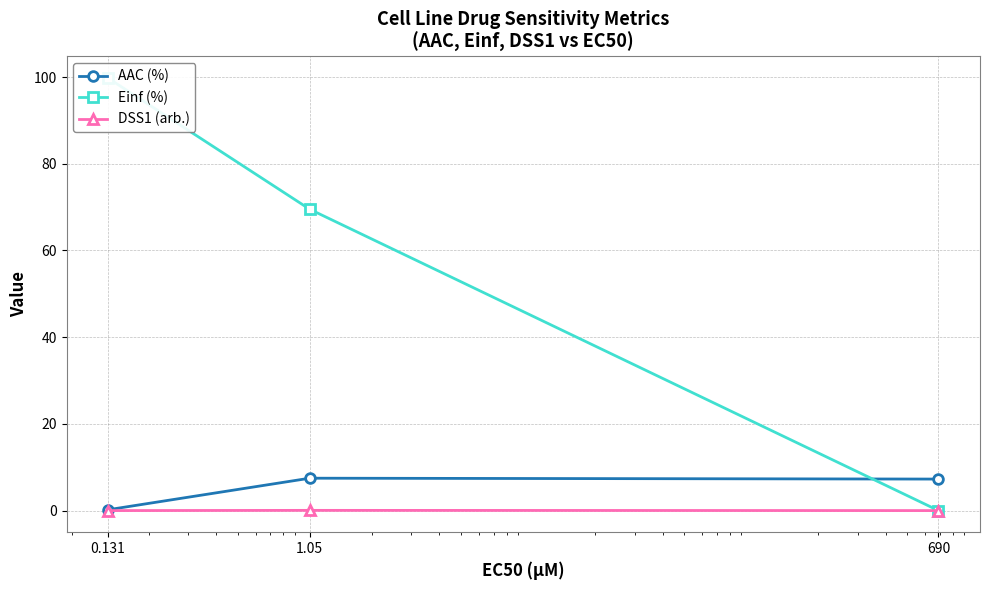

Which series changed the most between 1.05 and 690?

Einf (%)